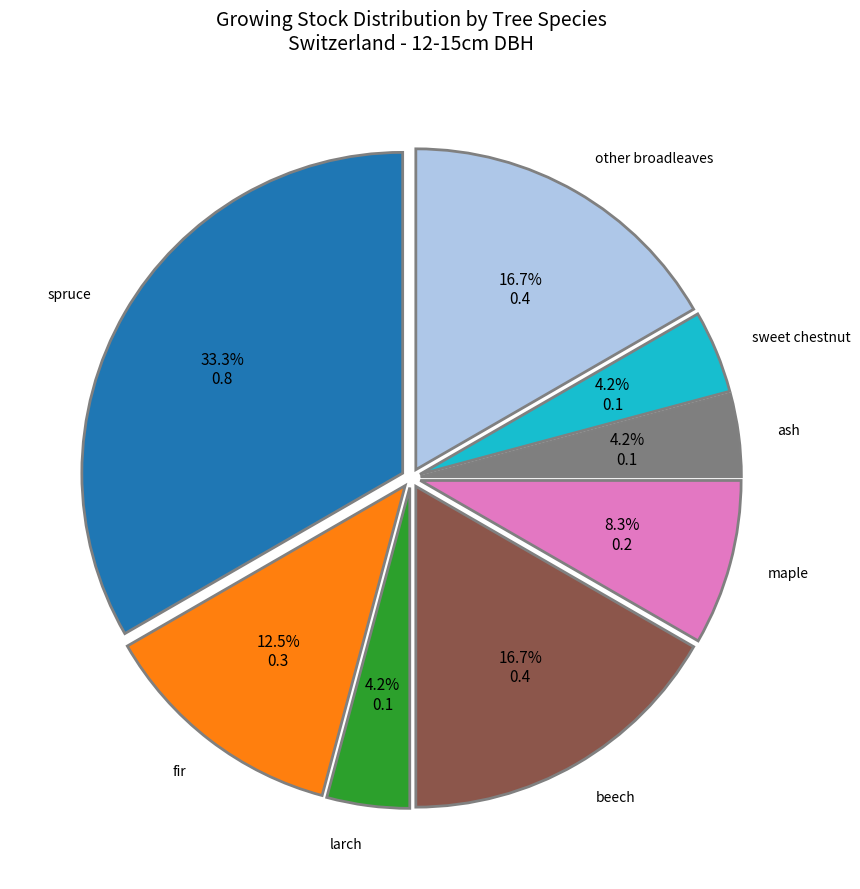

How many slices are in this pie chart?

8